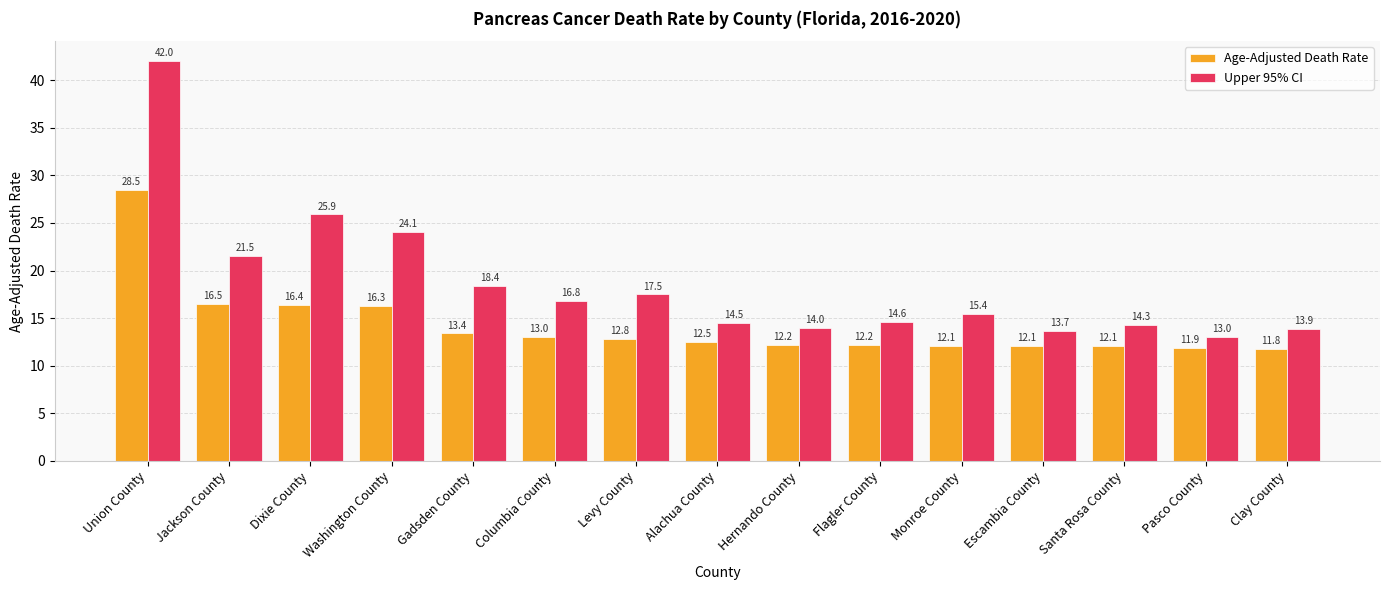

Count the number of categories in the chart.

15